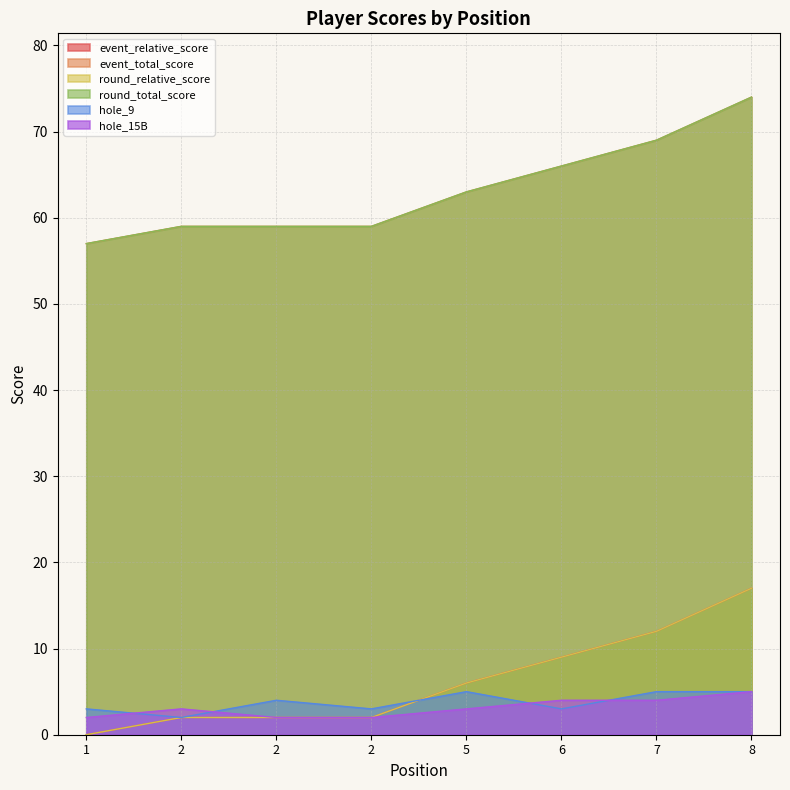

What is the maximum value shown in the chart?

74